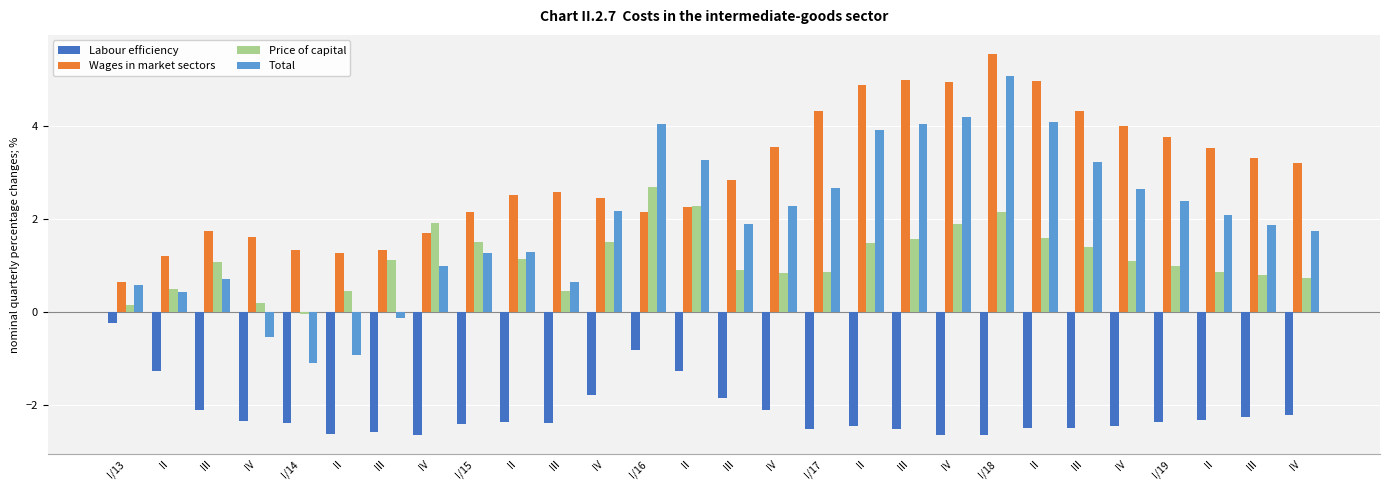

Which label corresponds to the smallest value in the chart?

IV